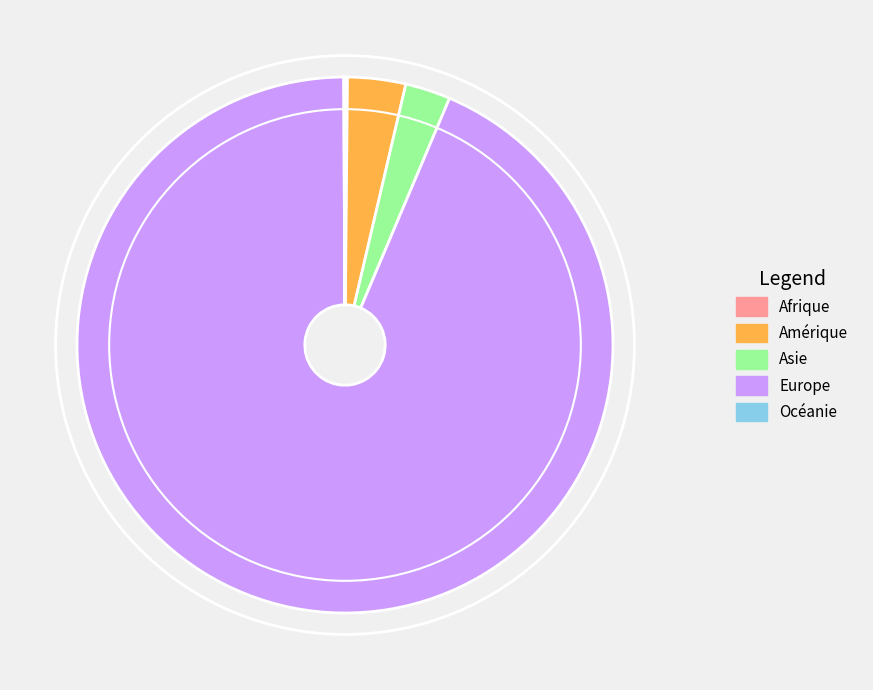

Do Europe and Asie together represent more than half of the pie?

Yes